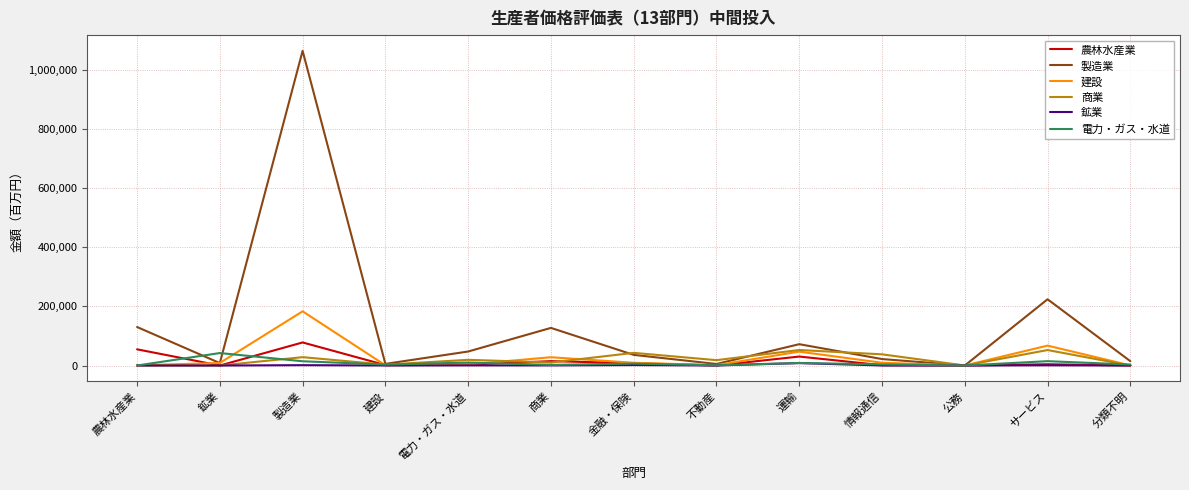

Which category has the highest value in the 製造業 series?

製造業